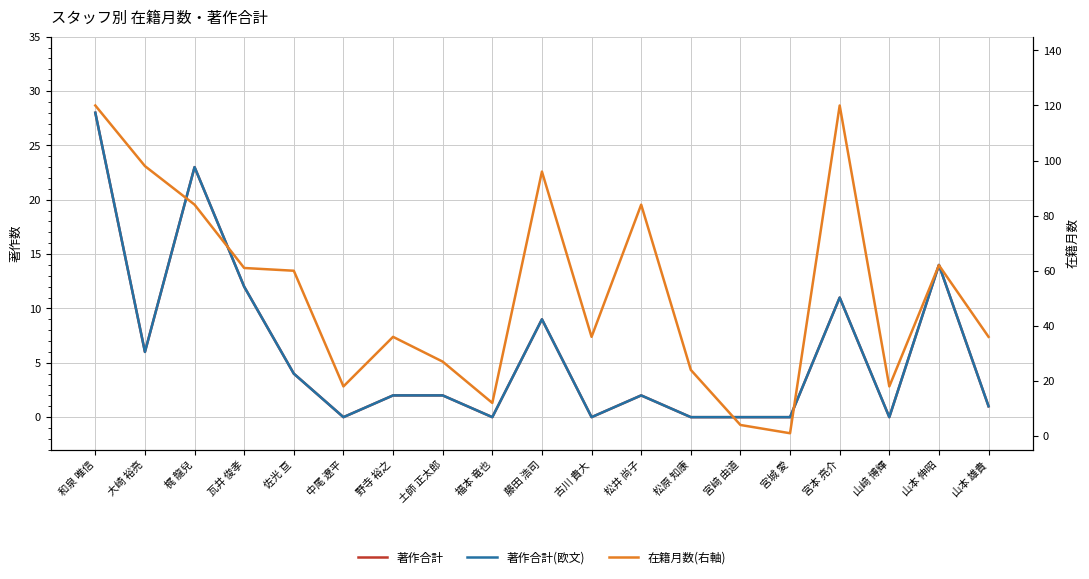

True or false: 在籍月数(右軸) and 著作合計(欧文) cross at least once.

False